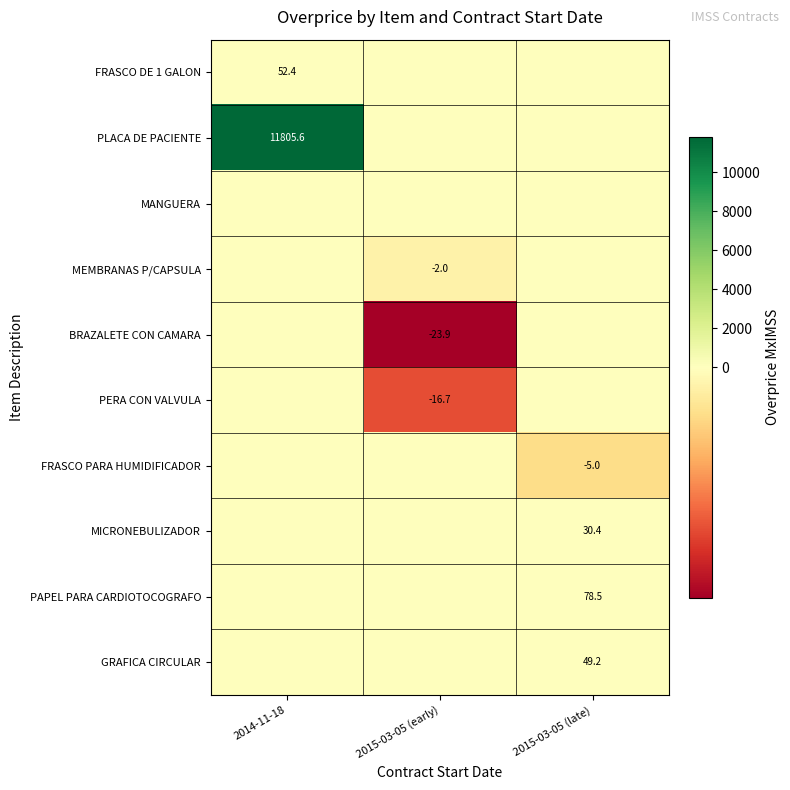

The MEMBRANAS P/CAPSULA series shows -2.0 at 2015-03-05 (early). True or false?

True